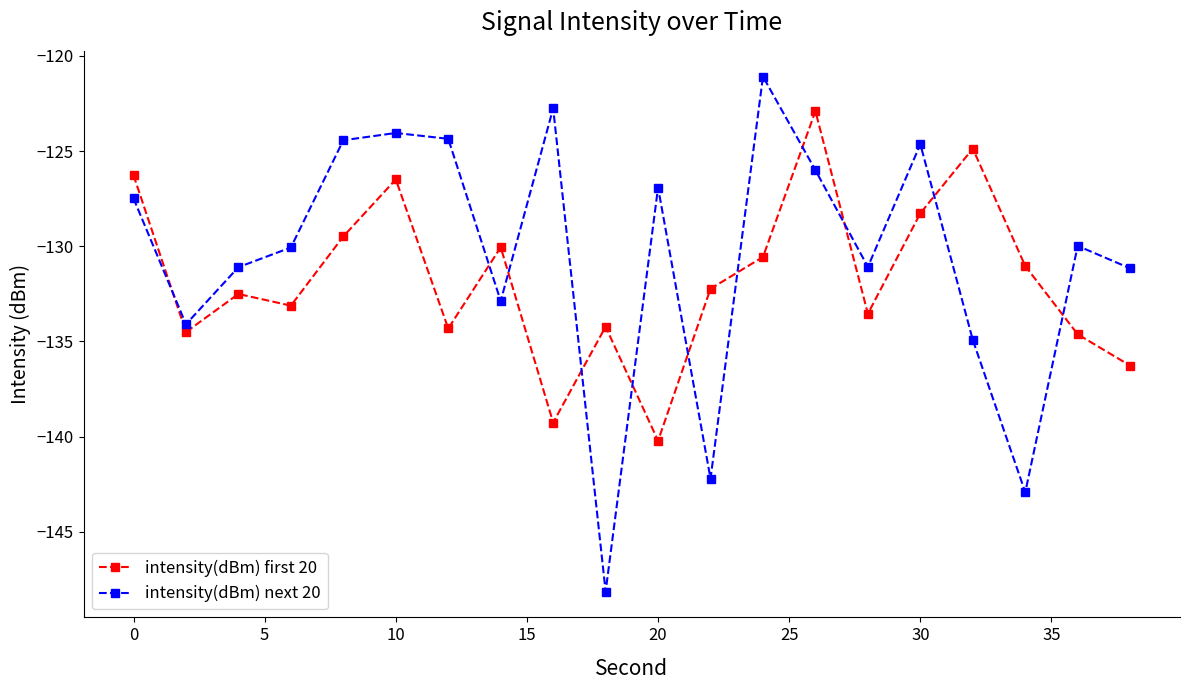

True or false: intensity(dBm) next 20 and intensity(dBm) first 20 cross at least once.

True